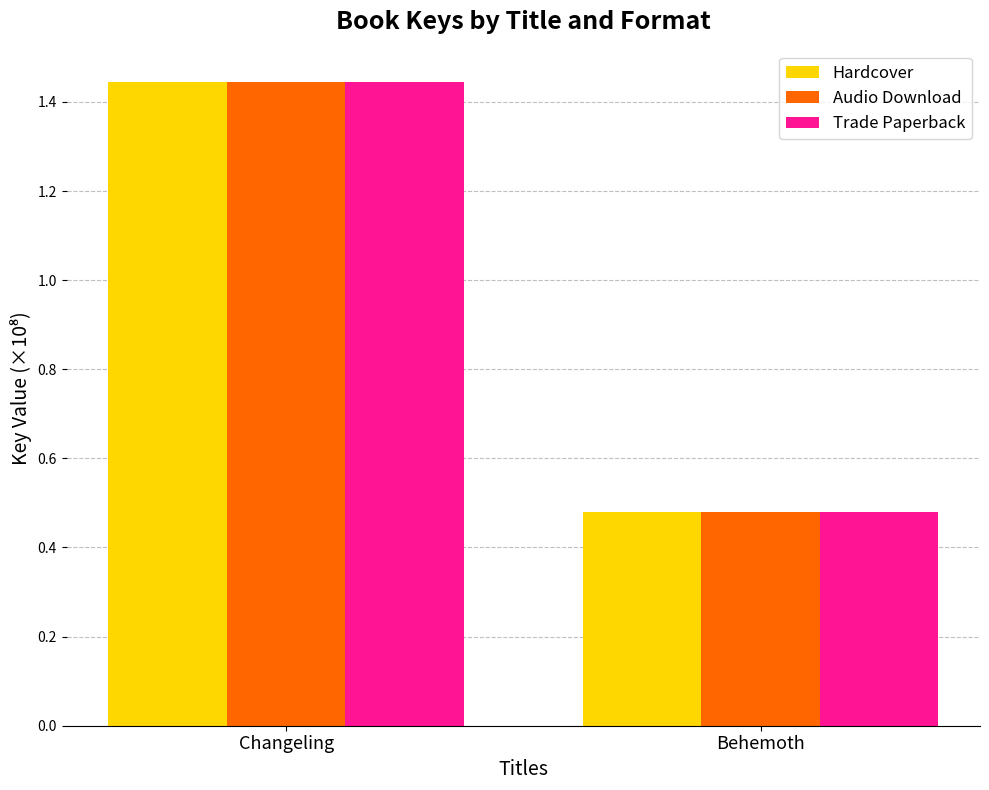

Which label corresponds to the largest value in the chart?

Changeling